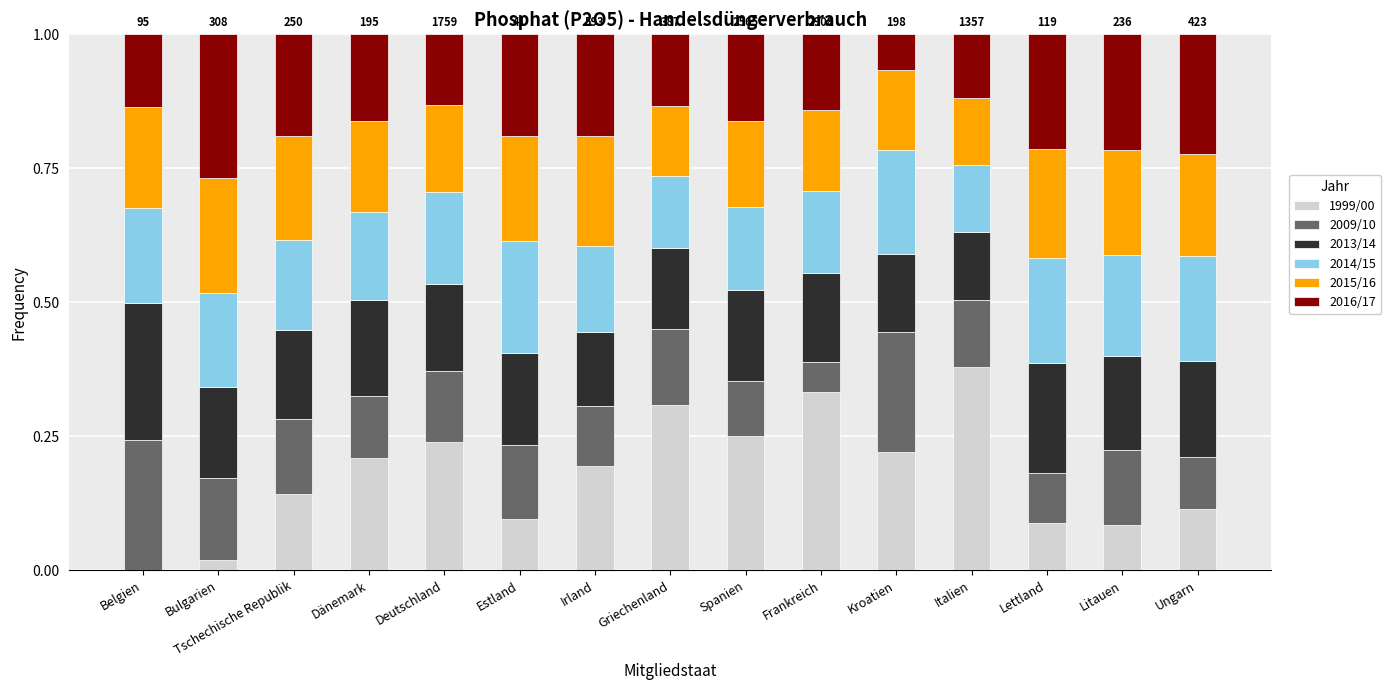

At which label does 1999/00 reach its peak?

Italien